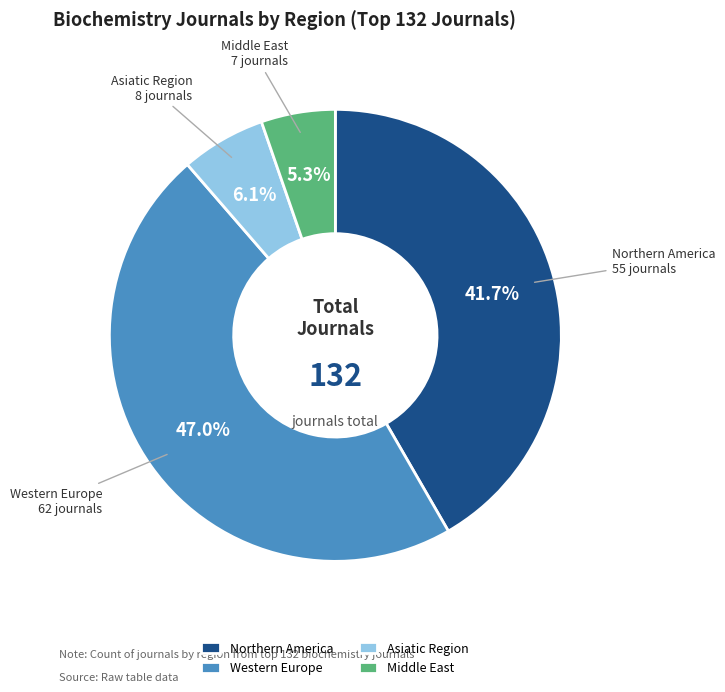

Rank the categories by value from lowest to highest.

Middle East, Asiatic Region, Northern America, Western Europe